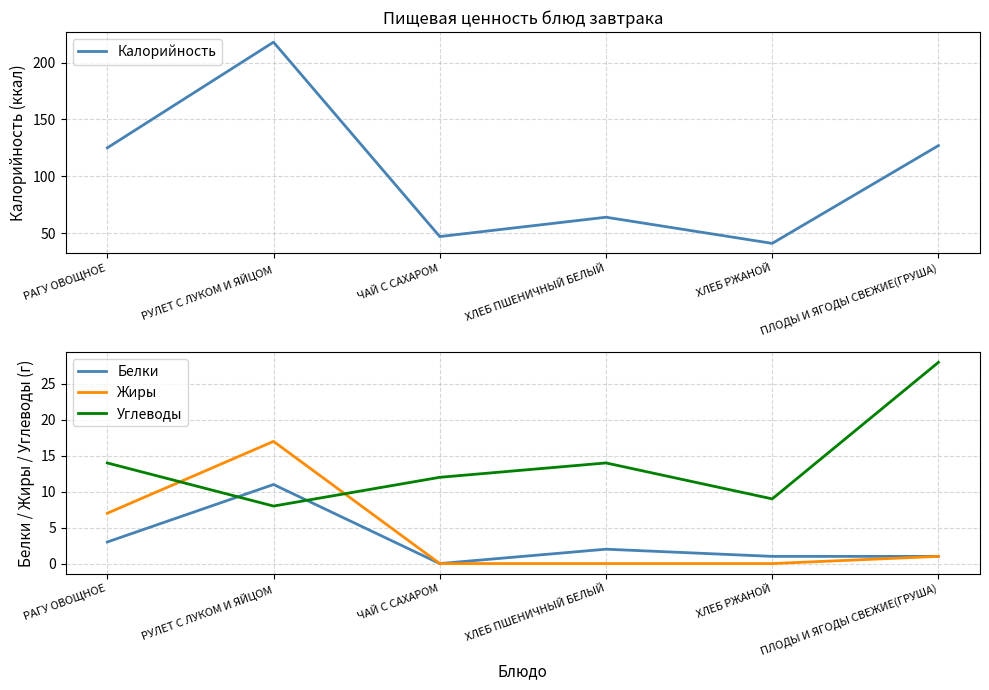

What is the total value across all series at РУЛЕТ С ЛУКОМ И ЯЙЦОМ?

254